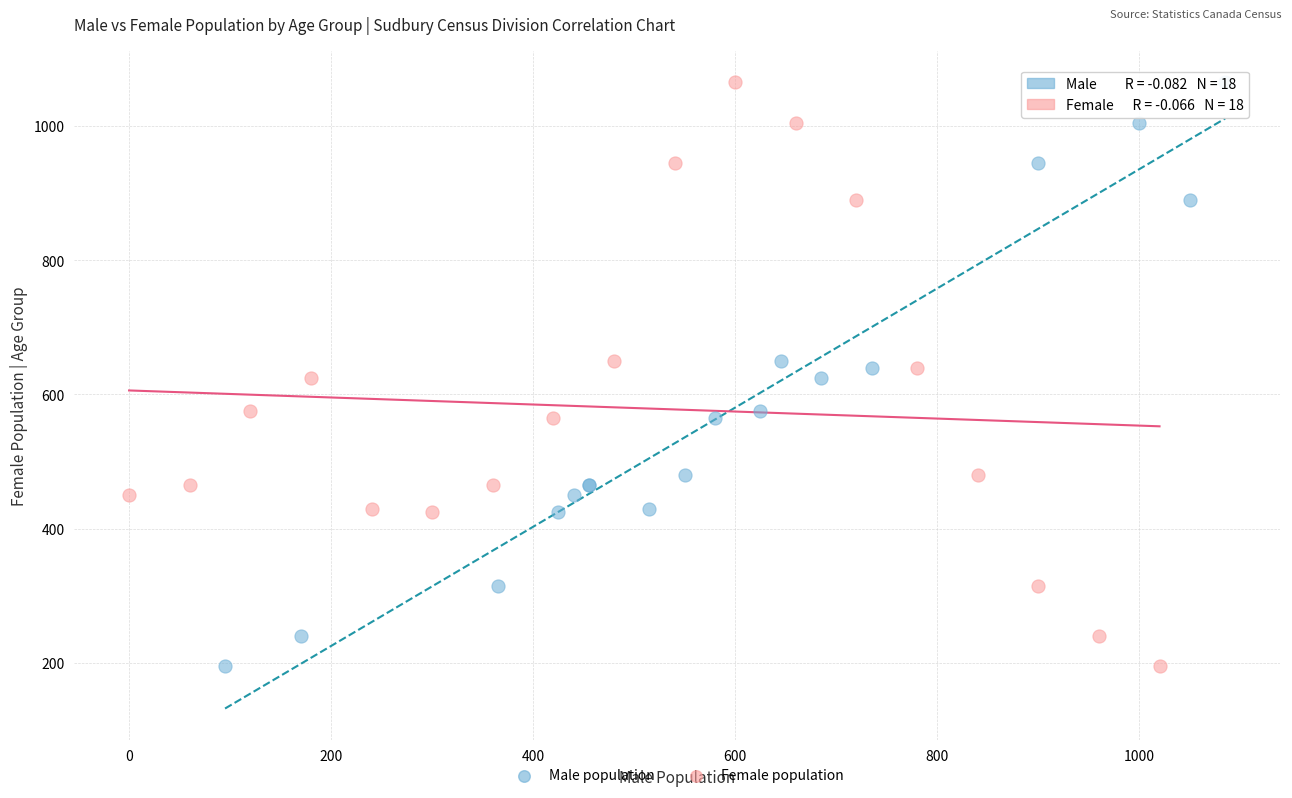

What are all the series names shown in the legend?

Male population, Female population